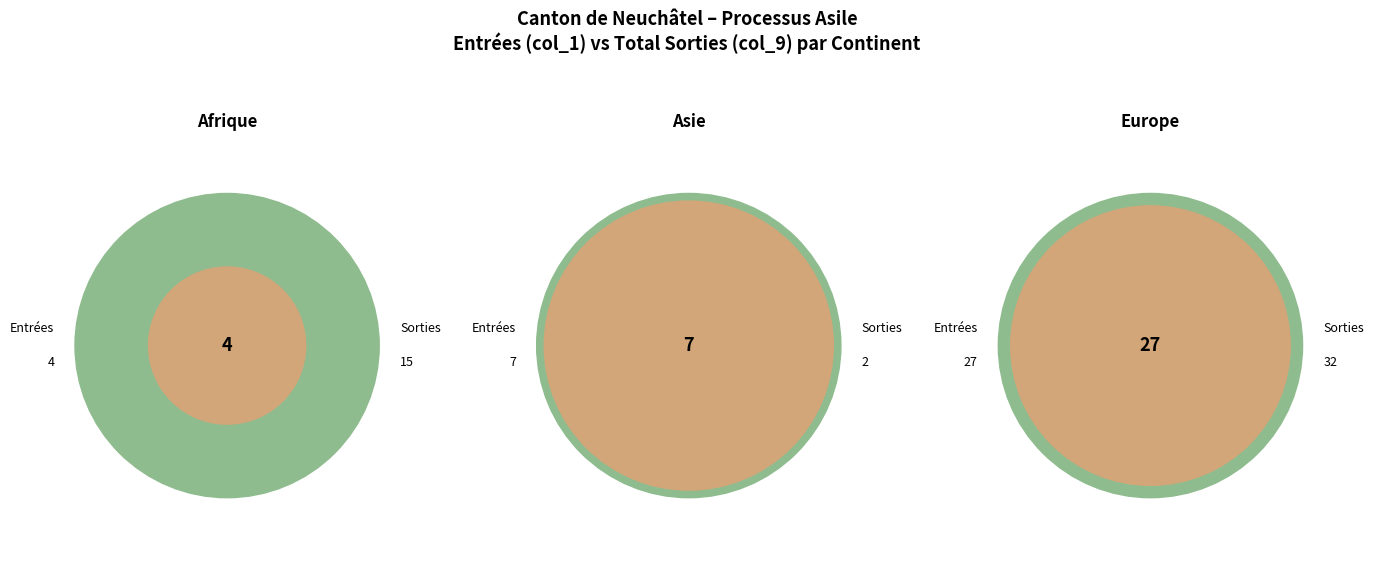

How many segments does this pie chart have?

6